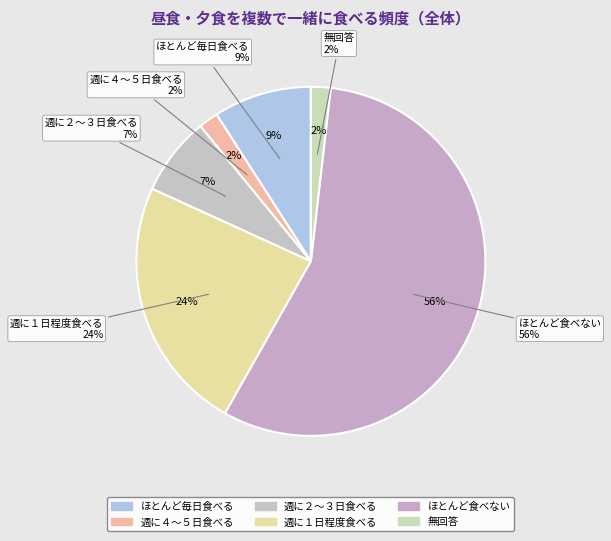

Which slice is the smallest?

週に４～５日食べる